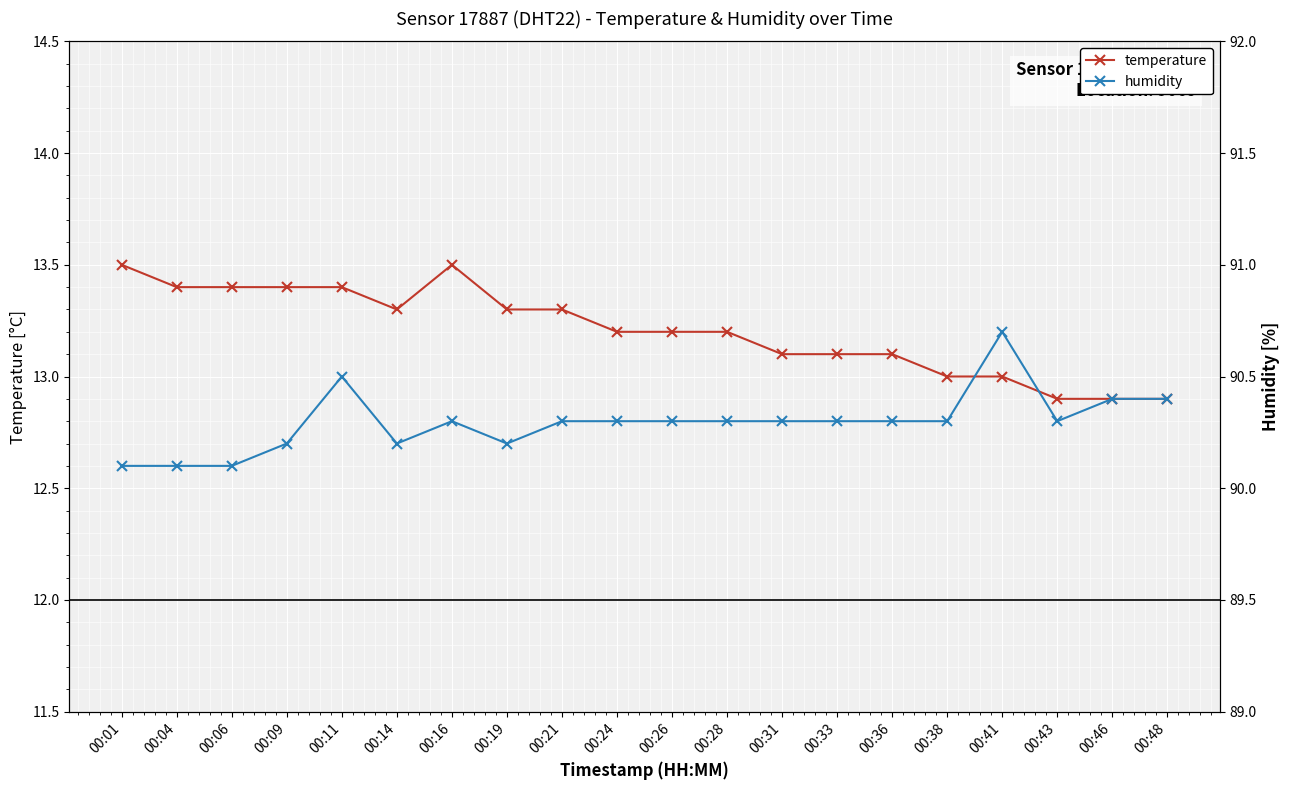

Rank the categories by temperature value from highest to lowest.

00:01, 00:16, 00:04, 00:06, 00:09, 00:11, 00:14, 00:19, 00:21, 00:24, 00:26, 00:28, 00:31, 00:33, 00:36, 00:38, 00:41, 00:43, 00:46, 00:48